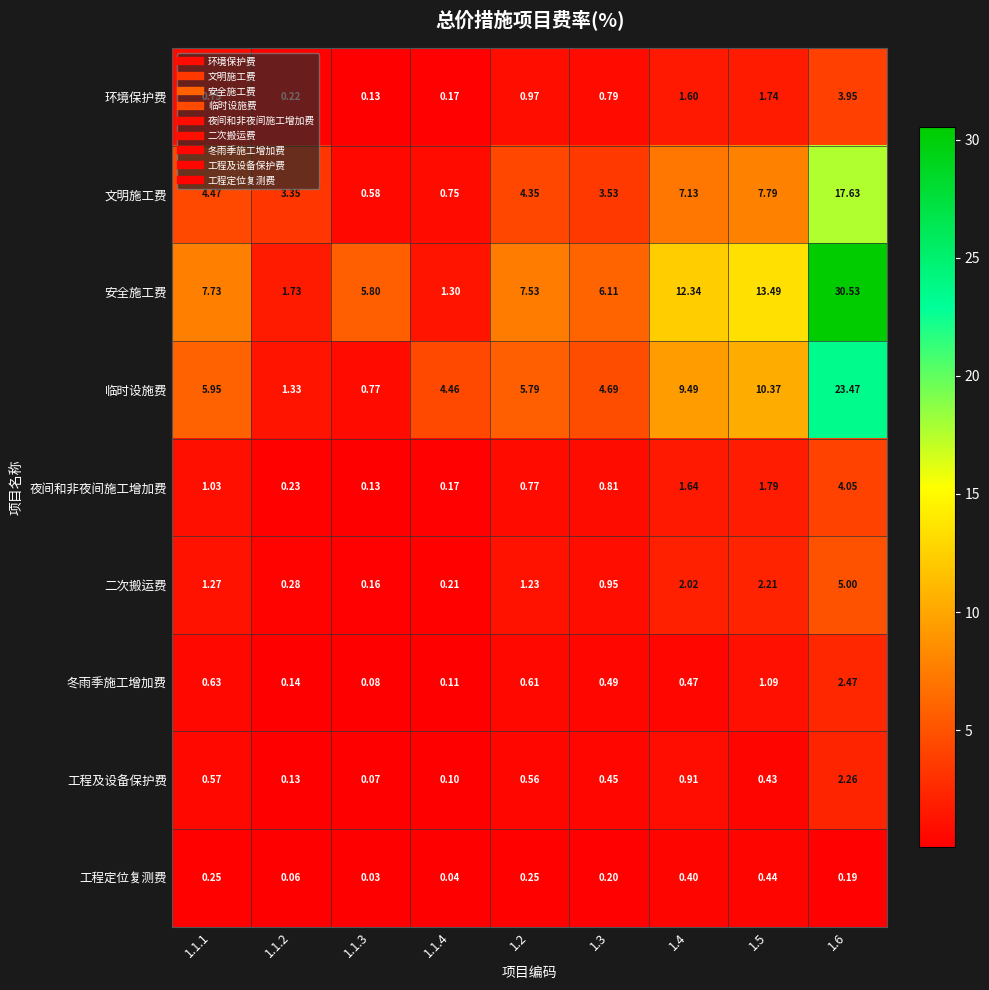

Count the number of categories in the chart.

9